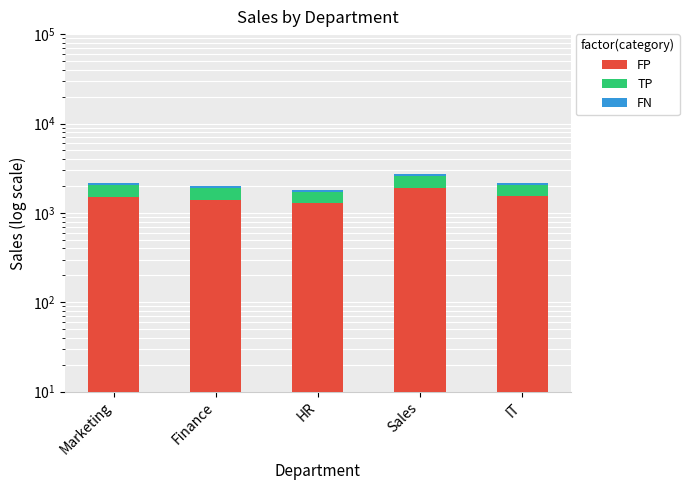

Reading left to right, what are all the values shown in this chart?

FP: Marketing=1512	Finance=1400	HR=1274	Sales=1917	IT=1526
TP: Marketing=540	Finance=500	HR=455	Sales=685	IT=545
FN: Marketing=108	Finance=100	HR=91	Sales=138	IT=109